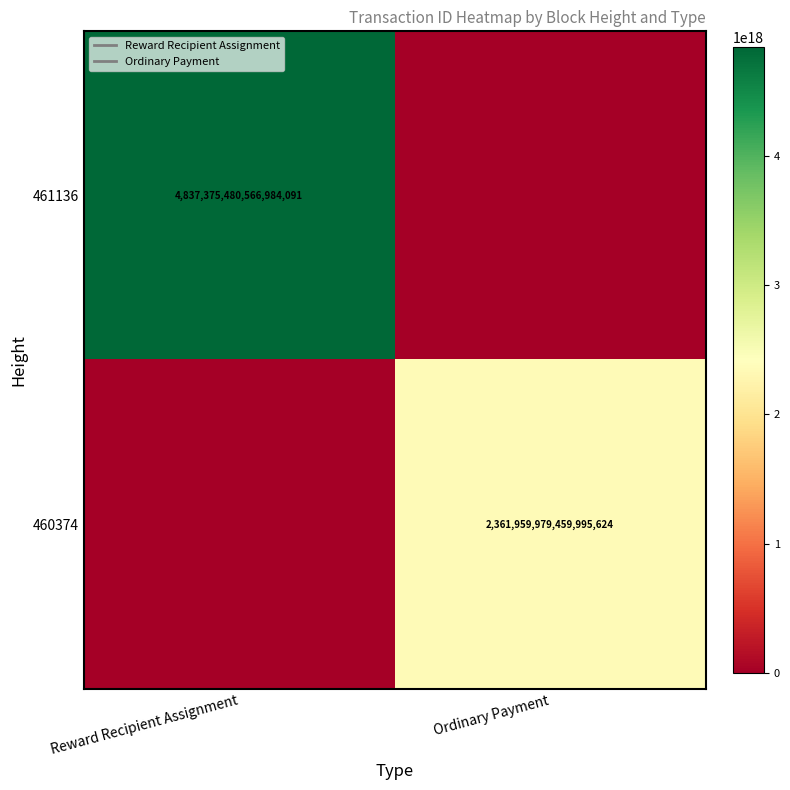

Rank the series by their average value, from lowest to highest.

460374, 461136